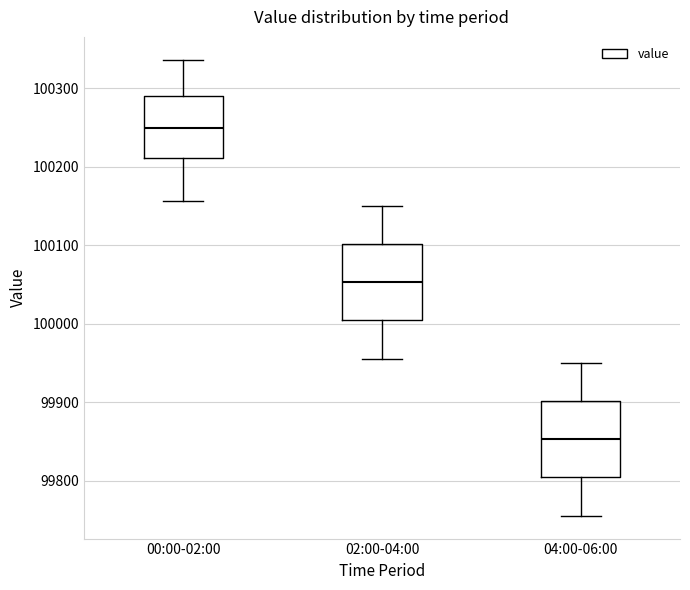

Reading left to right, transcribe this box plot: for each box, give where its median line is, the range the box spans, and where its two whiskers end, as read against the y-axis. The values are not printed on the chart, so give them approximately, as read against the axis.

00:00-02:00: median 100250, box 100210 to 100290, whiskers 100160 to 100340
02:00-04:00: median 100050, box 100000 to 100100, whiskers 99960 to 100150
04:00-06:00: median 99850, box 99800 to 99900, whiskers 99760 to 99950